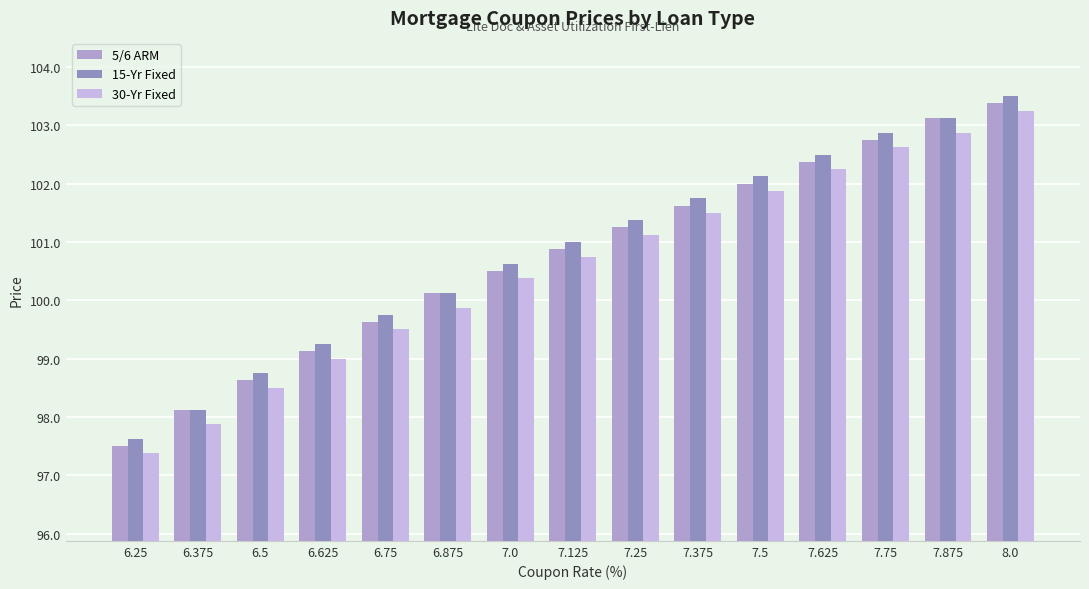

Which series has the largest range (max minus min)?

5/6 ARM